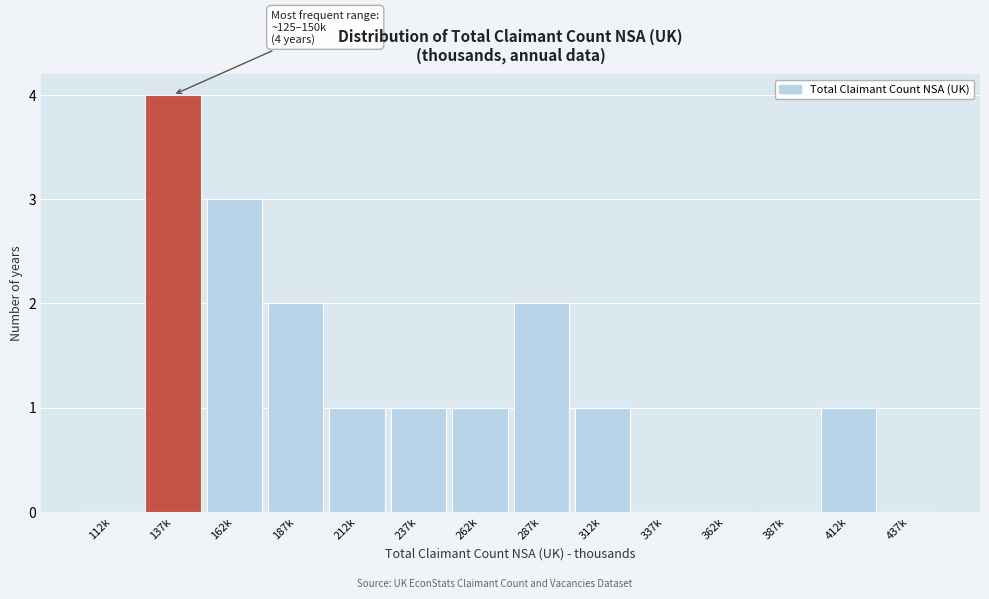

Reading left to right, list all the values displayed in this chart.

112k=0	137k=4	162k=3	187k=2	212k=1	237k=1	262k=1	287k=2	312k=1	337k=0	362k=0	387k=0	412k=1	437k=0